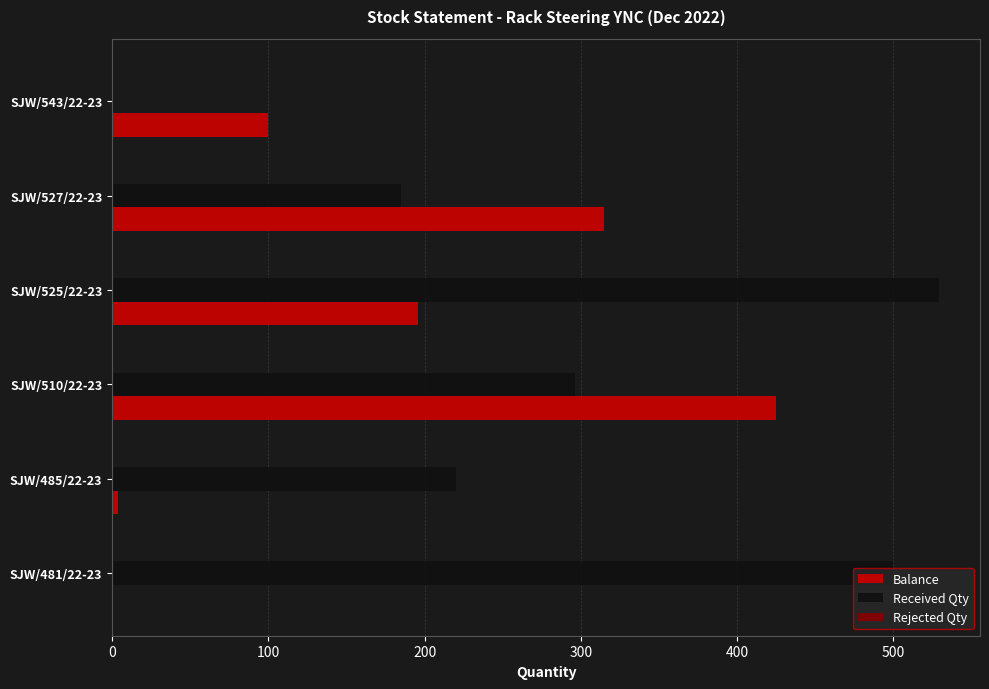

True or false: Received Qty has a value of 95 at SJW/485/22-23.

False